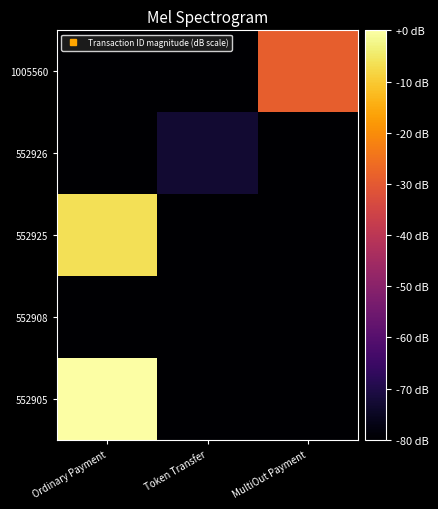

Which has a higher value, Ordinary Payment or Token Transfer?

Ordinary Payment